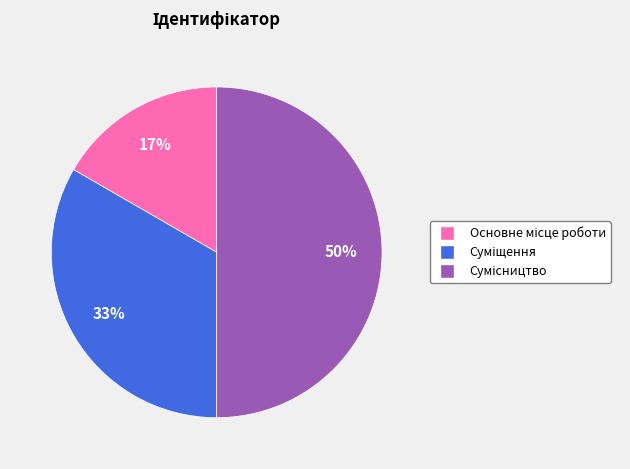

To the nearest percent, what is the difference between the largest and smallest slice percentages?

33%